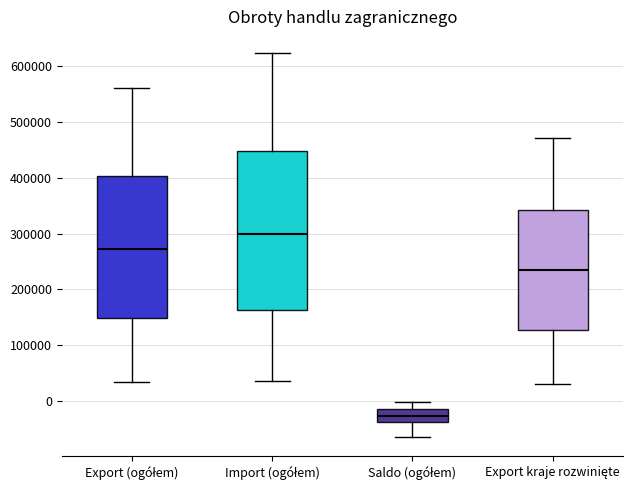

Reading left to right, transcribe this box plot: for each box, give where its median line is, the range the box spans, and where its two whiskers end, as read against the y-axis. The values are not printed on the chart, so give them approximately, as read against the axis.

Export (ogółem): median 270000, box 150000 to 400000, whiskers 30000 to 560000
Import (ogółem): median 300000, box 160000 to 450000, whiskers 40000 to 620000
Saldo (ogółem): median -30000, box -40000 to -10000, whiskers -60000 to 0
Export kraje rozwinięte: median 230000, box 130000 to 340000, whiskers 30000 to 470000